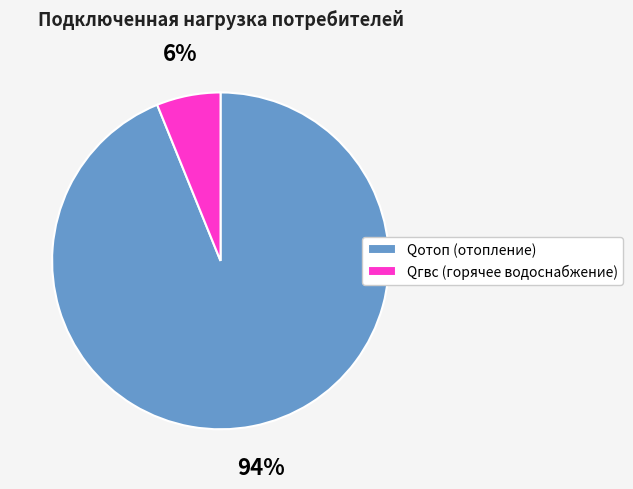

Count the number of slices in the pie.

2